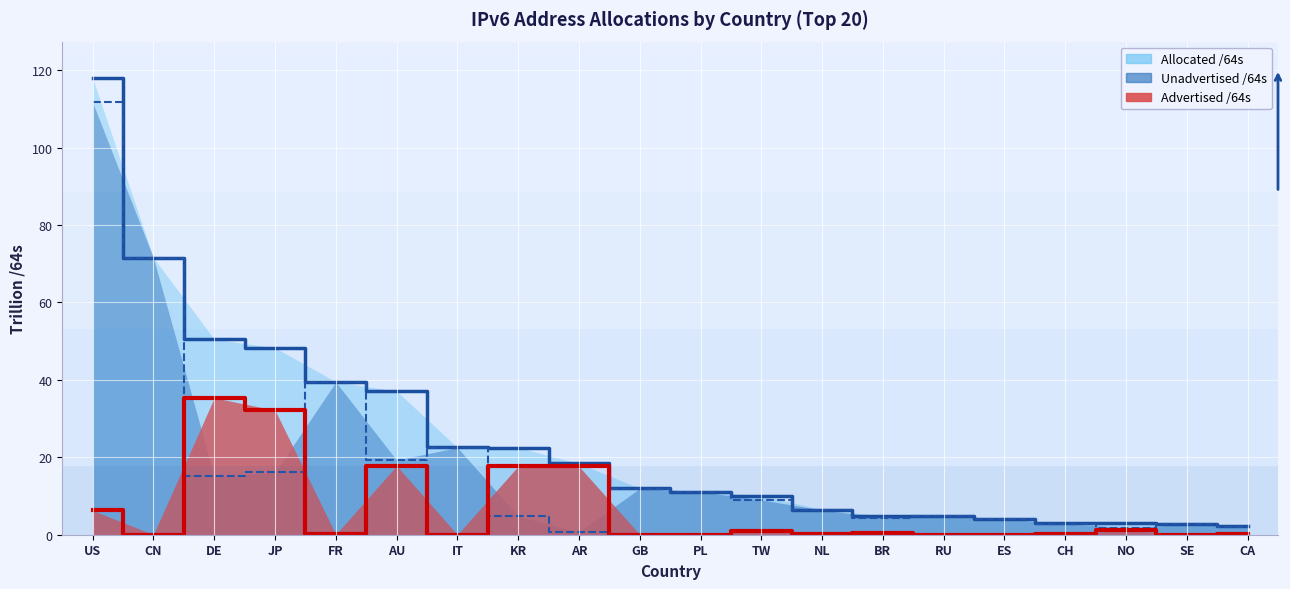

The Allocated /64s series shows 26.4 at AR. True or false?

False